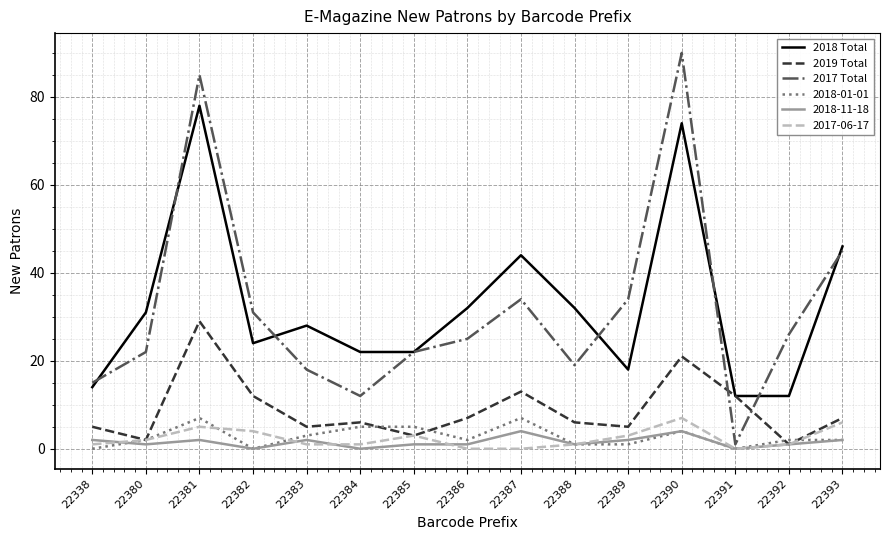

True or false: 2018 Total has a value of 78 at 22381.

True